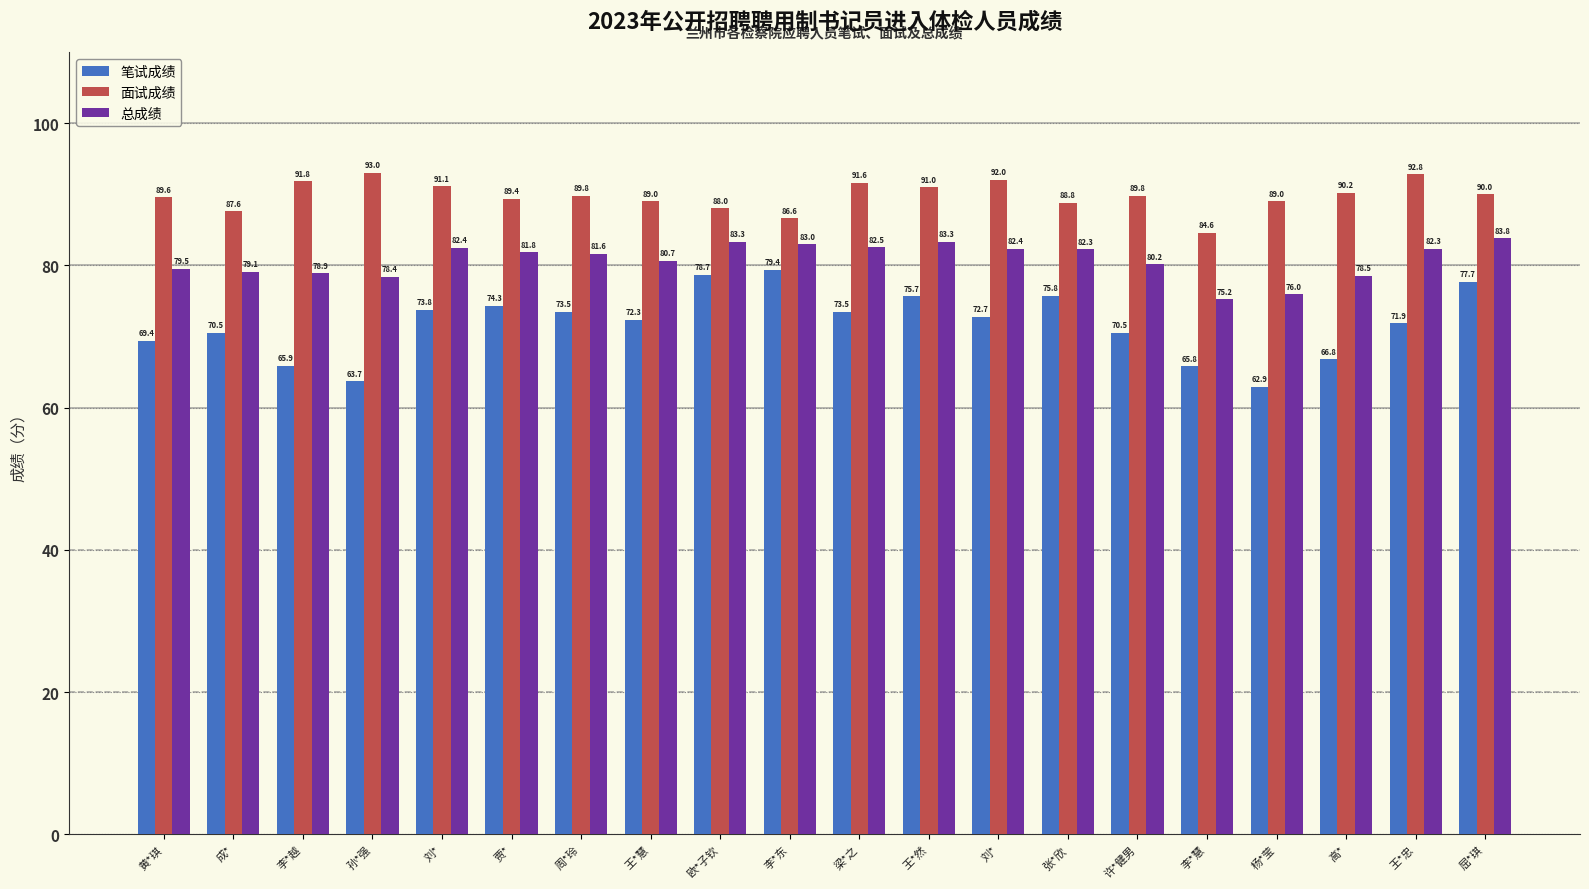

How many values in the 总成绩 series exceed 81?

11